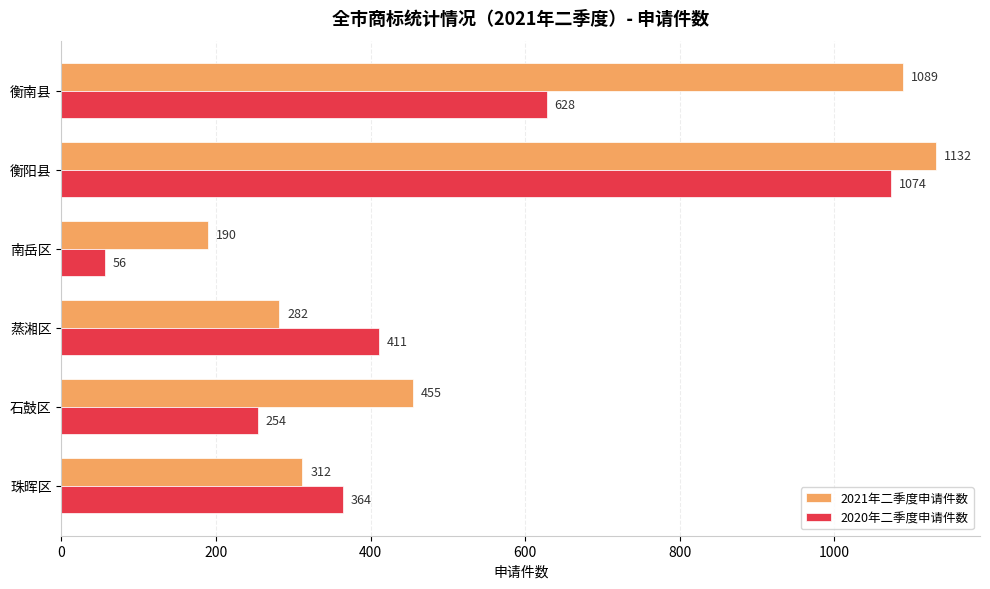

How many series are shown in this chart?

2